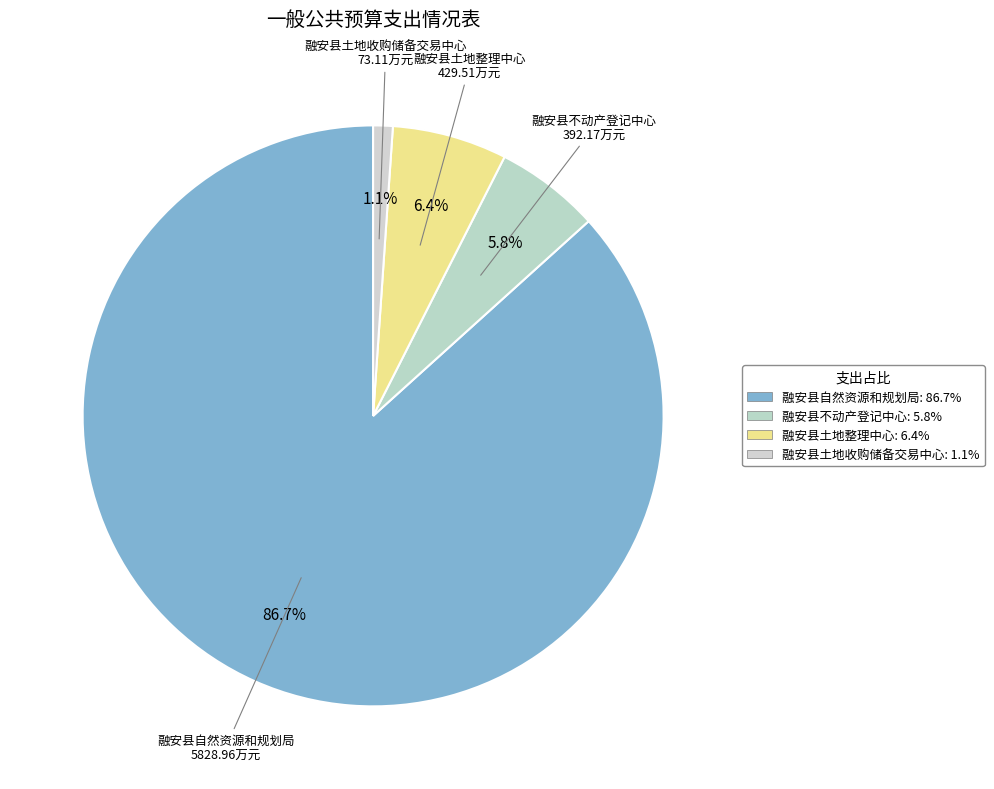

Does any single category account for the majority?

Yes